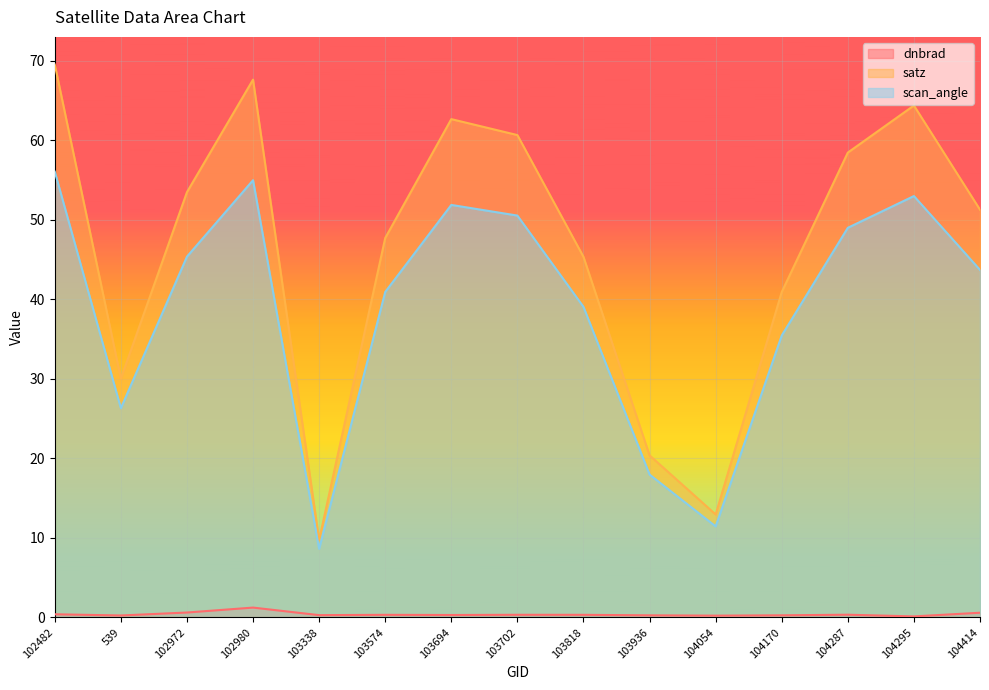

In dnbrad, how many points are higher than both neighbors (excluding endpoints)?

4